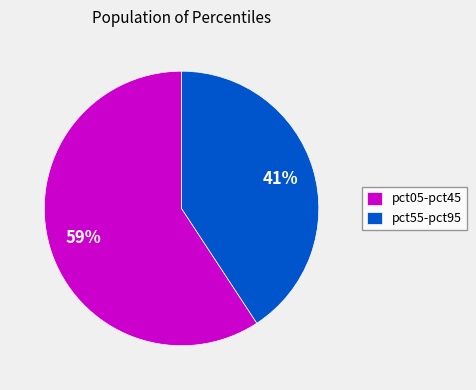

Is there a majority slice in this chart?

Yes